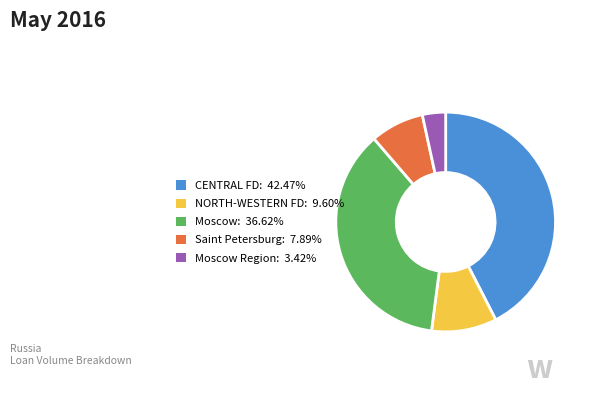

Do CENTRAL FD: 42.47% and Saint Petersburg: 7.89% together represent more than half of the pie?

Yes